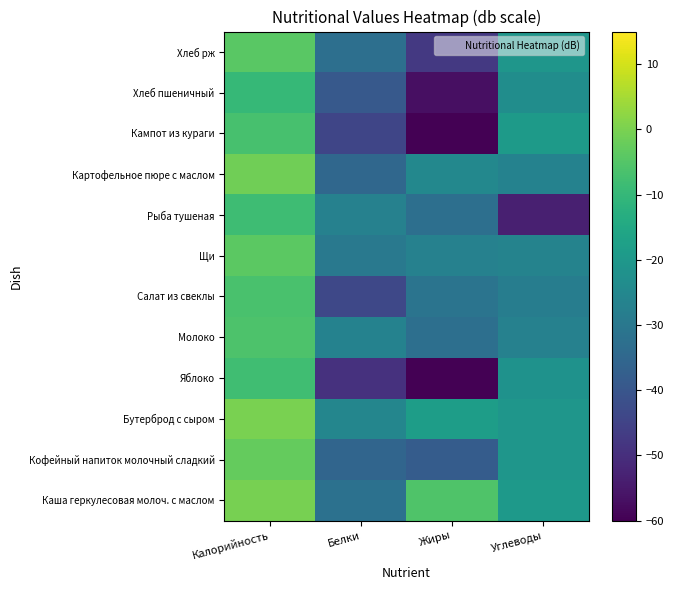

How many distinct data groups are displayed?

12